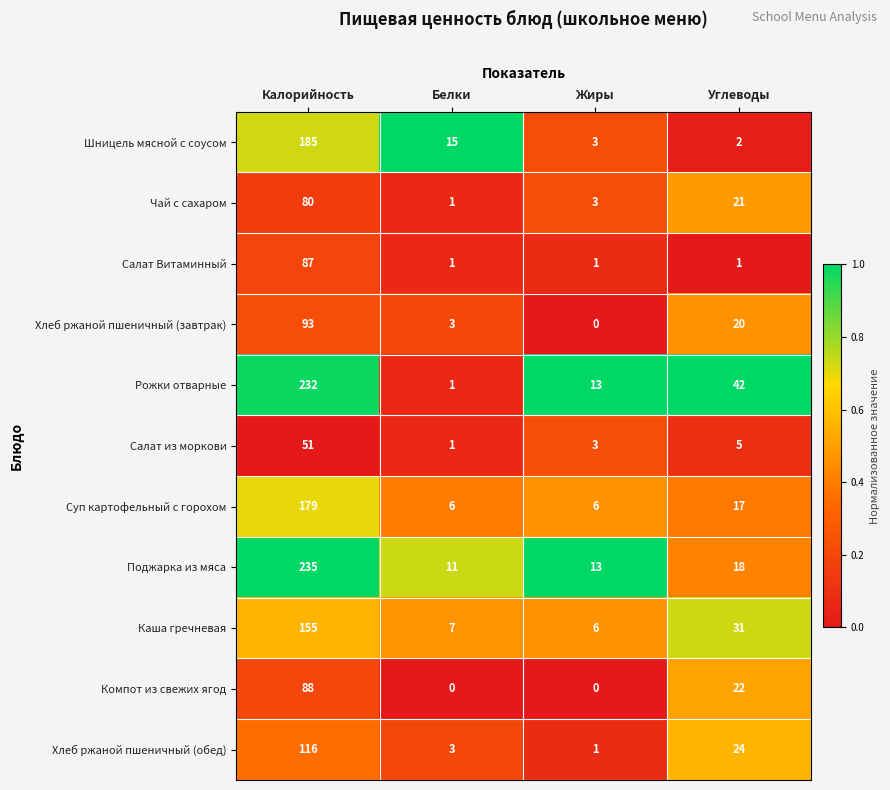

At how many categories does at least one series exceed 0?

4